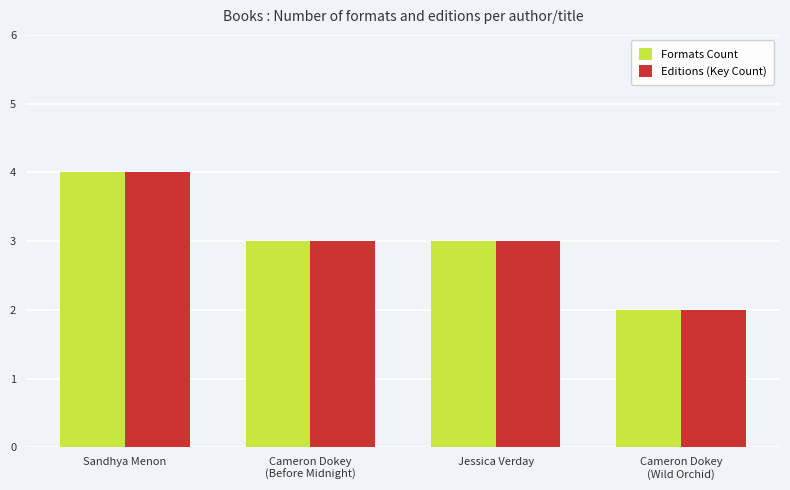

Reading left to right, what are all the values shown in this chart?

Formats Count: 4	3	3	2
Editions (Key Count): 4	3	3	2